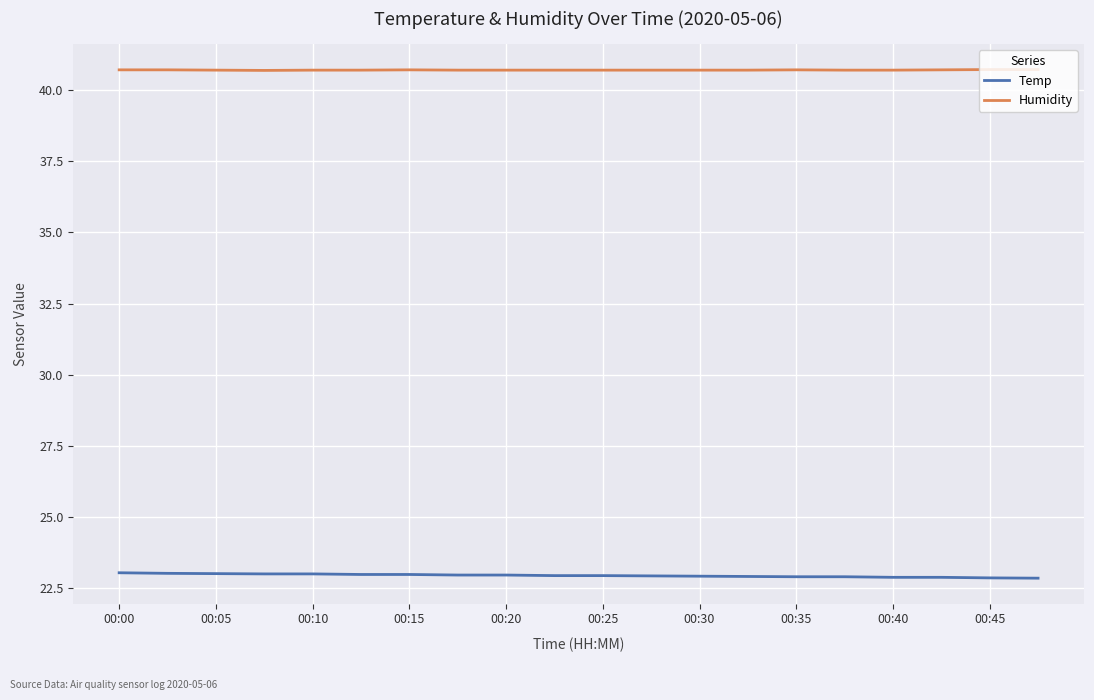

Which series has the largest total across all categories?

Humidity